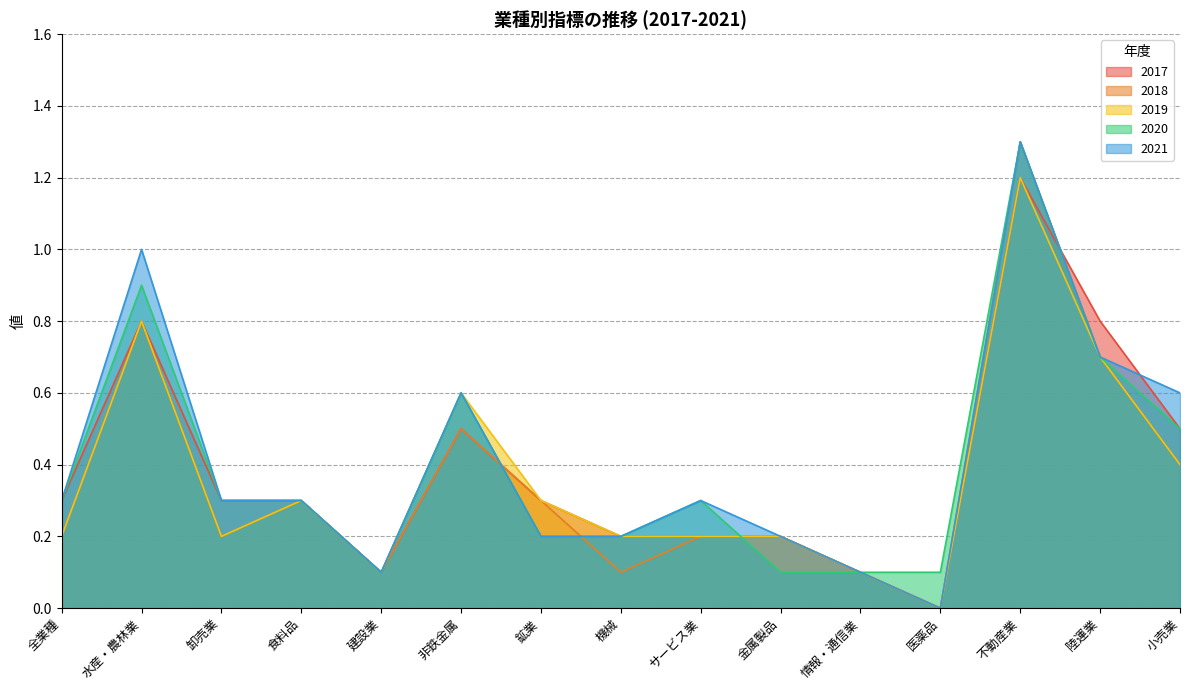

Reading left to right, transcribe all the data shown in this chart.

2017: 0.3	0.8	0.3	0.3	0.1	0.5	0.3	0.2	0.2	0.2	0.1	0.0	1.2	0.8	0.5
2019: 0.2	0.8	0.2	0.3	0.1	0.6	0.3	0.2	0.2	0.2	0.1	0.0	1.2	0.7	0.4
2020: 0.3	0.9	0.3	0.3	0.1	0.6	0.2	0.2	0.3	0.1	0.1	0.1	1.3	0.7	0.5
2021: 0.3	1.0	0.3	0.3	0.1	0.6	0.2	0.2	0.3	0.2	0.1	0.0	1.3	0.7	0.6
2018: 0.2	0.8	0.2	0.3	0.1	0.5	0.3	0.1	0.2	0.2	0.1	0.0	1.3	0.7	0.4